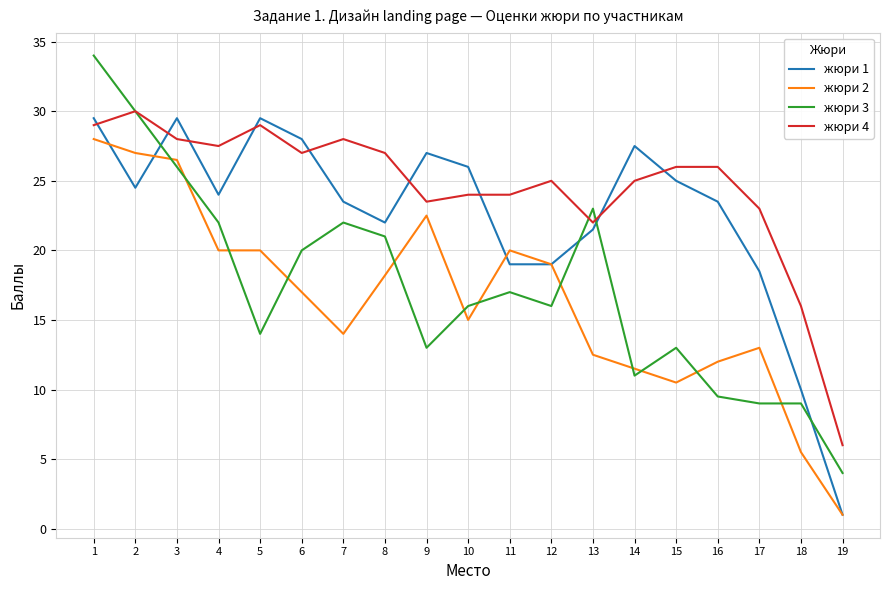

List the series in order of their peak value, lowest first.

жюри 2, жюри 1, жюри 4, жюри 3